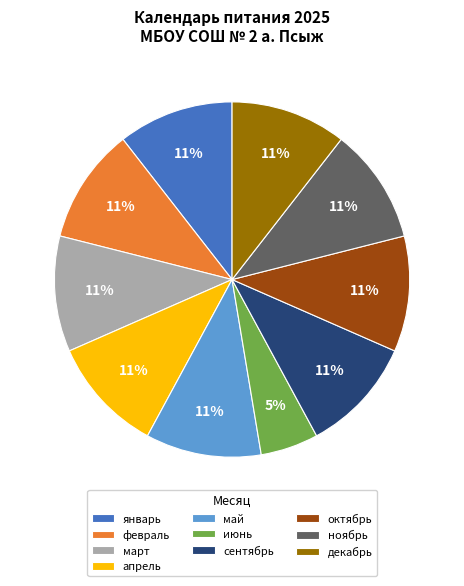

Is февраль the majority of the pie?

No